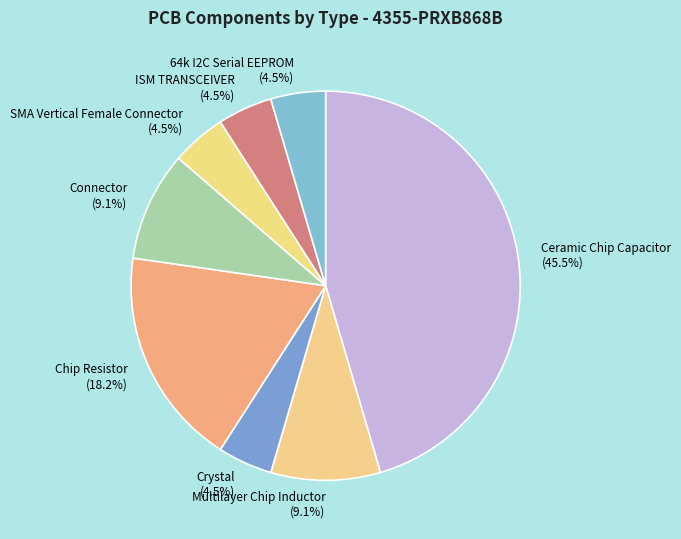

To the nearest percent, what is the combined percentage of SMA Vertical Female Connector and Connector?

14%